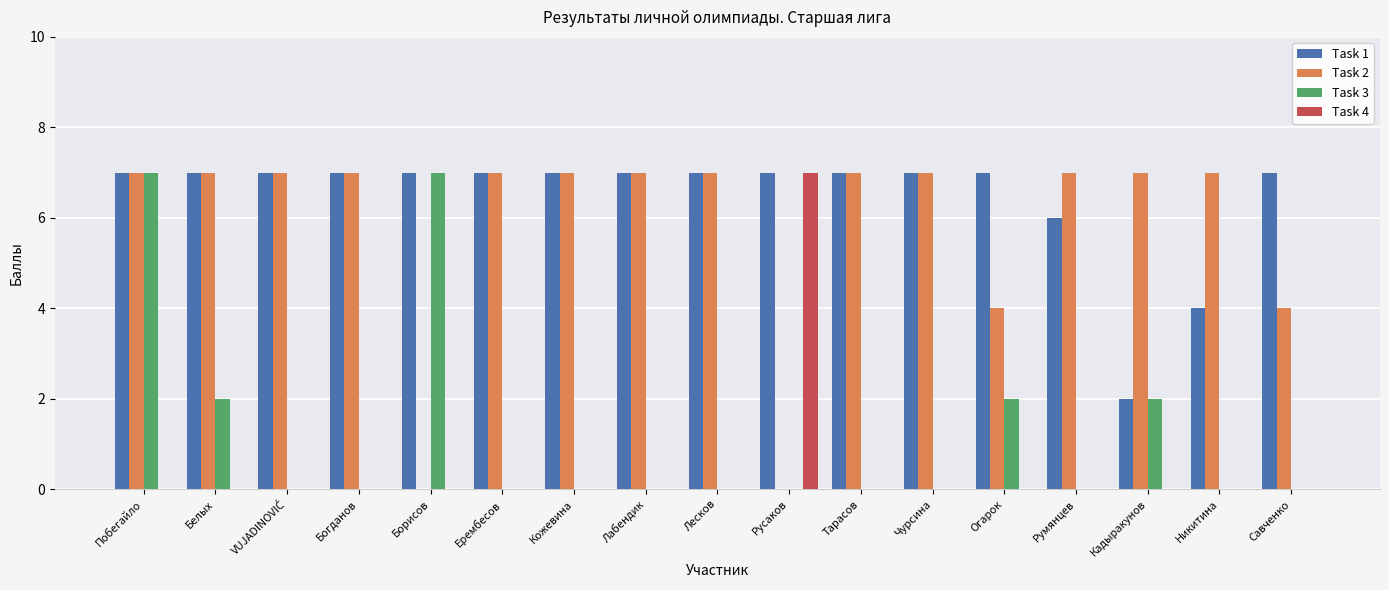

What is the total value across all series at Белых?

16